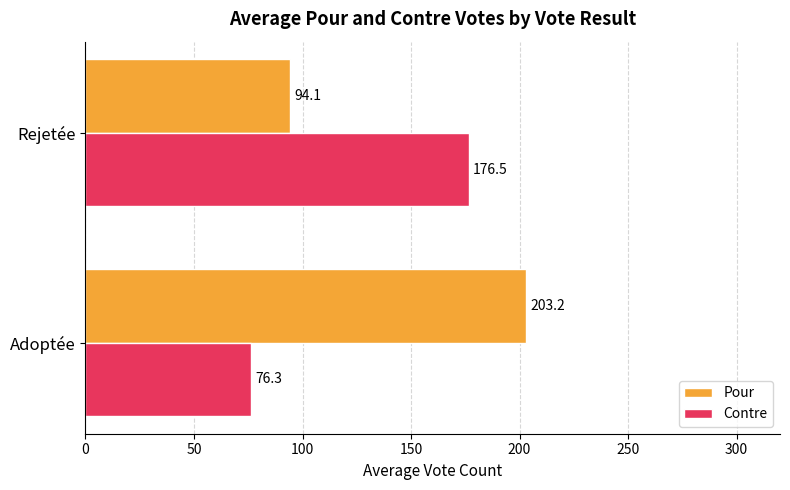

The Pour series shows 94.1 at Rejetée. True or false?

True